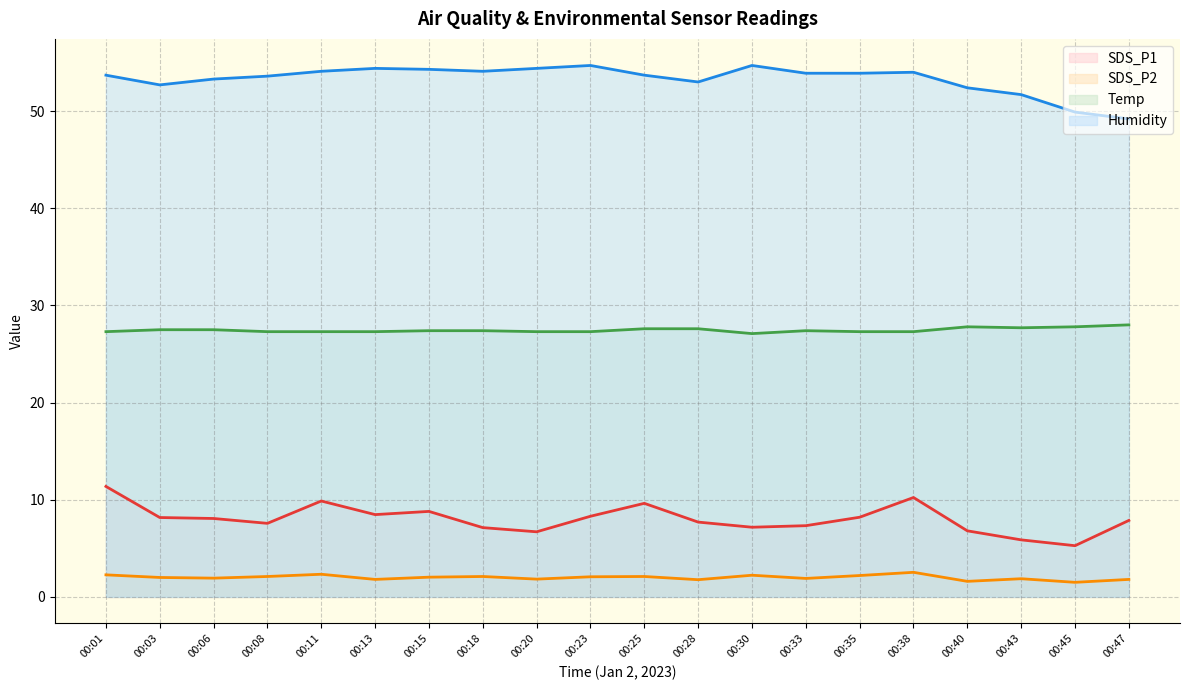

What is the average value of the Humidity series?

53.3